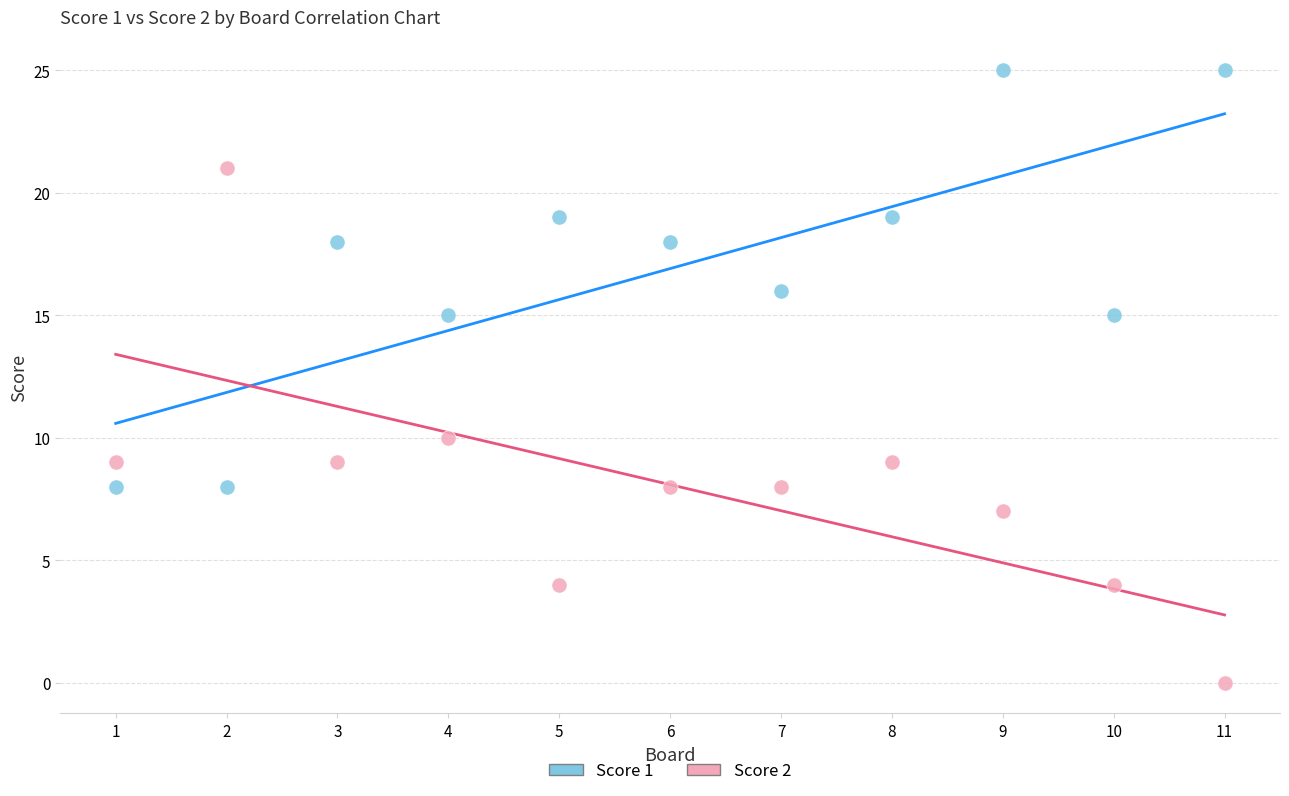

Which series has the largest Y range (max minus min)?

Score 2